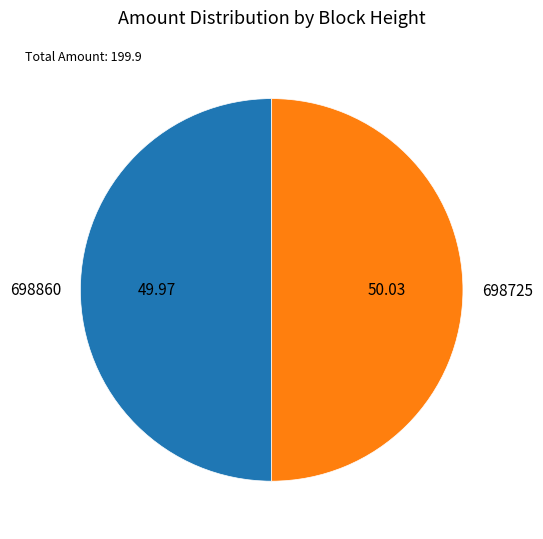

What is the ratio of the value at 698860 to the value at 698725?

1.0